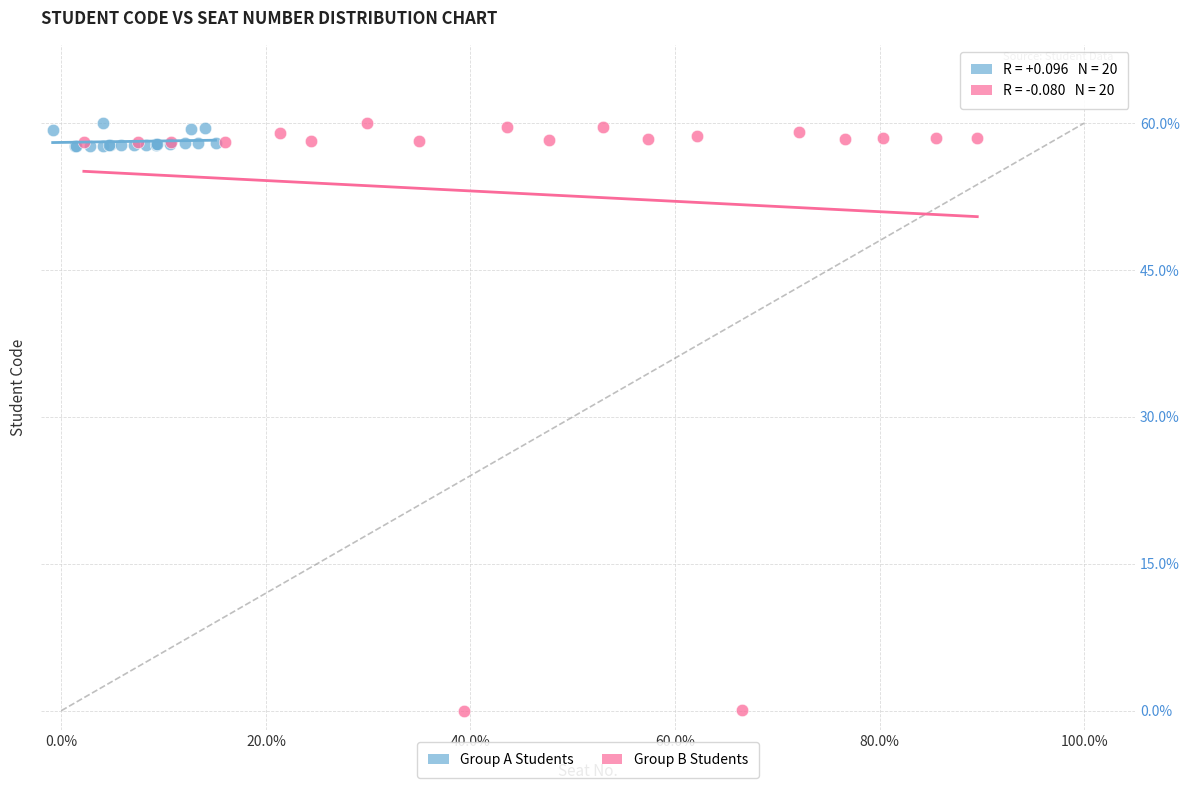

Which series reaches the minimum Y coordinate?

Group B Students